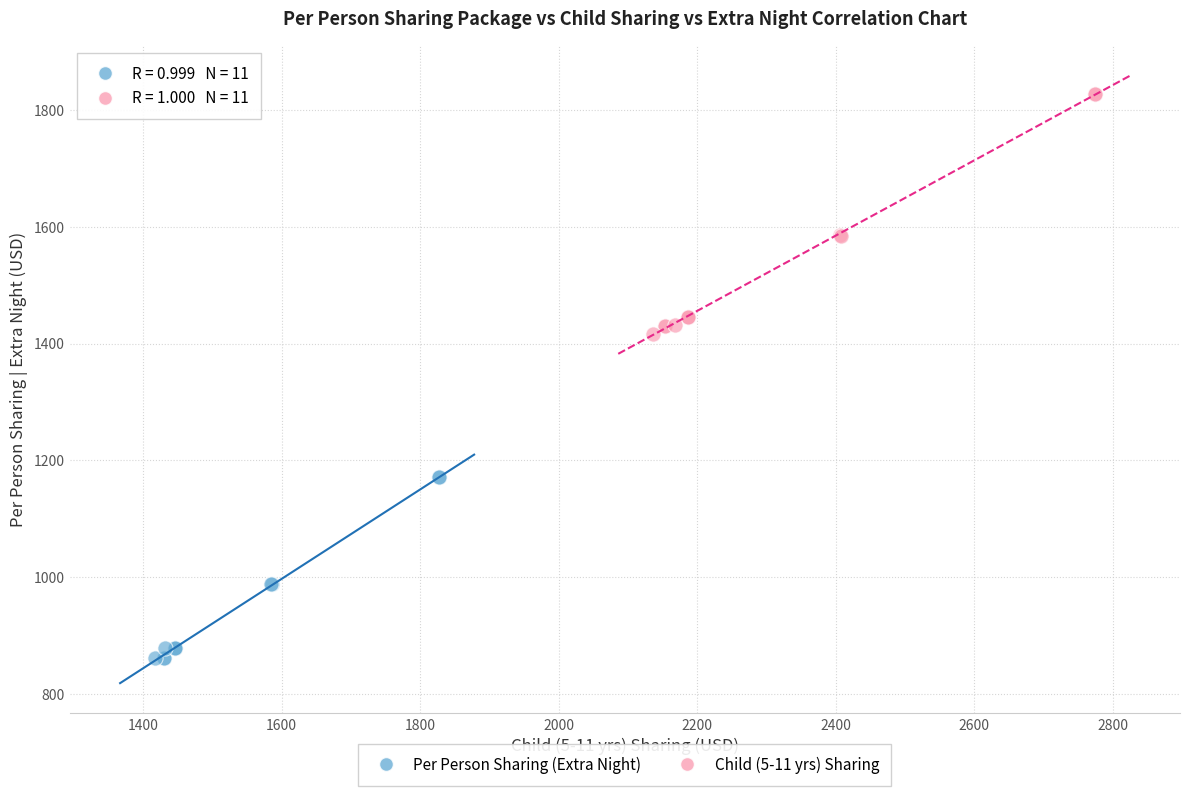

What are all the series names shown in the legend?

Per Person Sharing (Extra Night), Child (5-11 yrs) Sharing